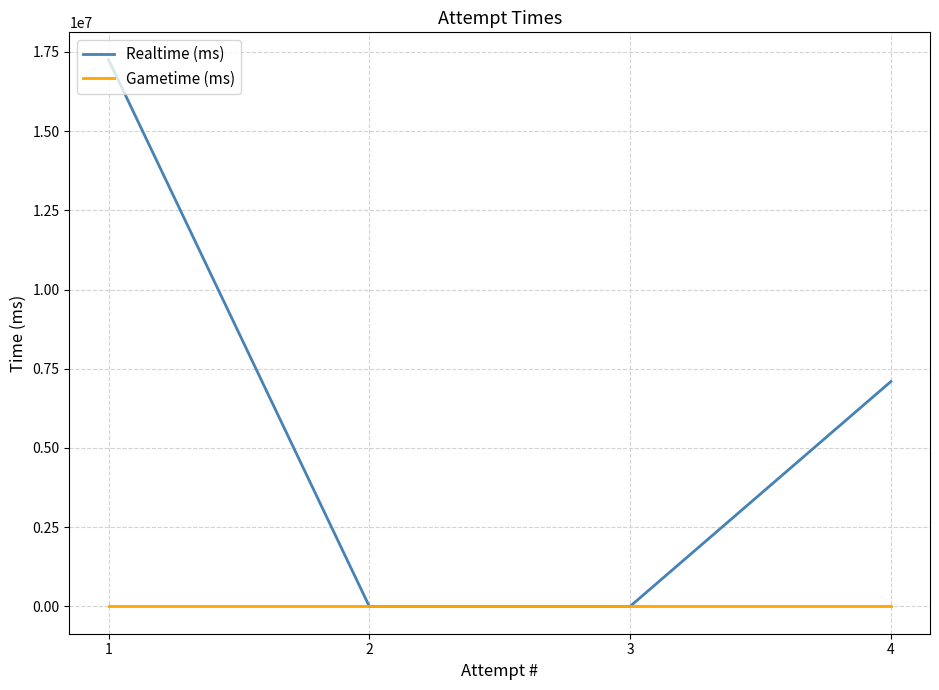

Reading left to right, list all the values displayed in this chart.

Realtime (ms): 4=7096220	3=0	2=0	1=17252833
Gametime (ms): 4=0	3=0	2=0	1=0